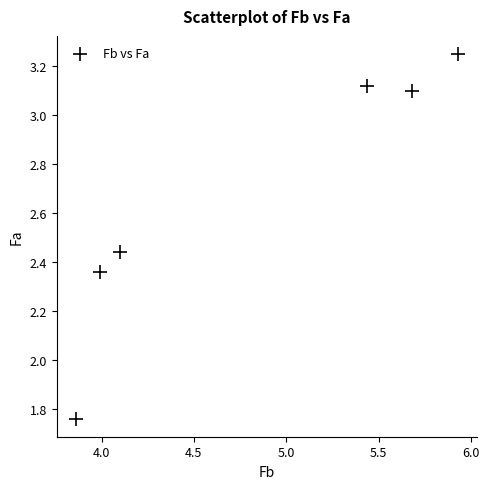

What is the range of Y values (max minus min)?

1.5